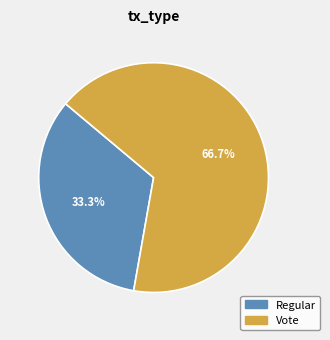

To the nearest percent, what is the difference between the Regular and Vote slice percentages?

33%